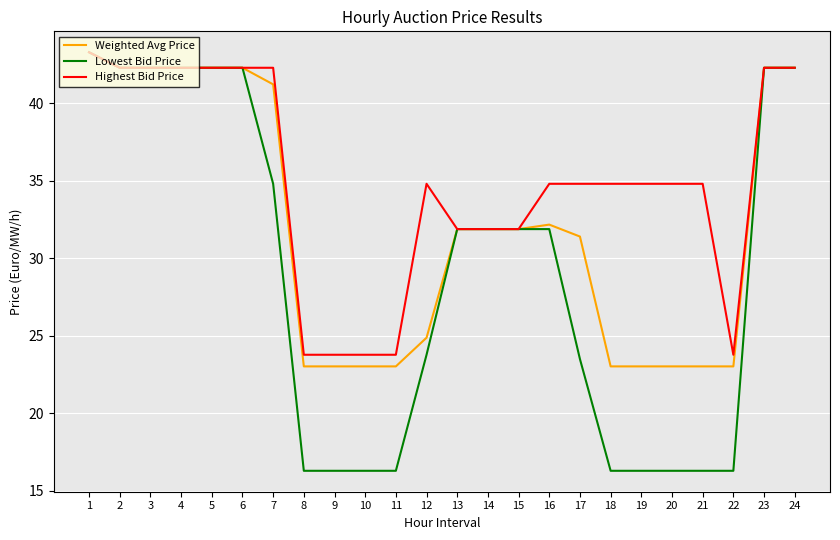

Is it true that Highest Bid Price equals 58.4 at 16?

False